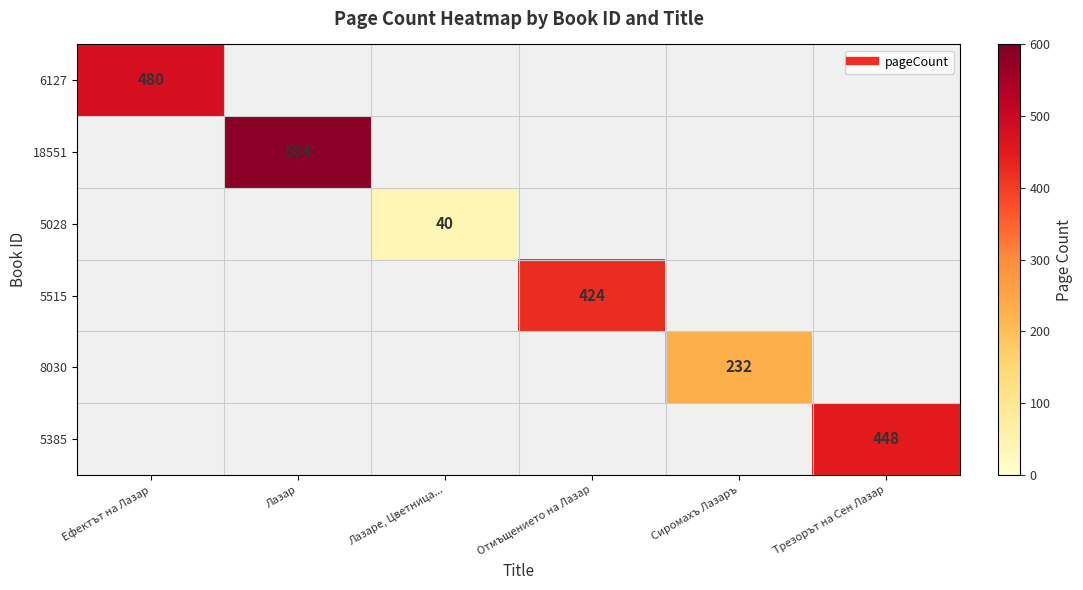

At which label is 6127 closest to 480?

Ефектът на Лазар